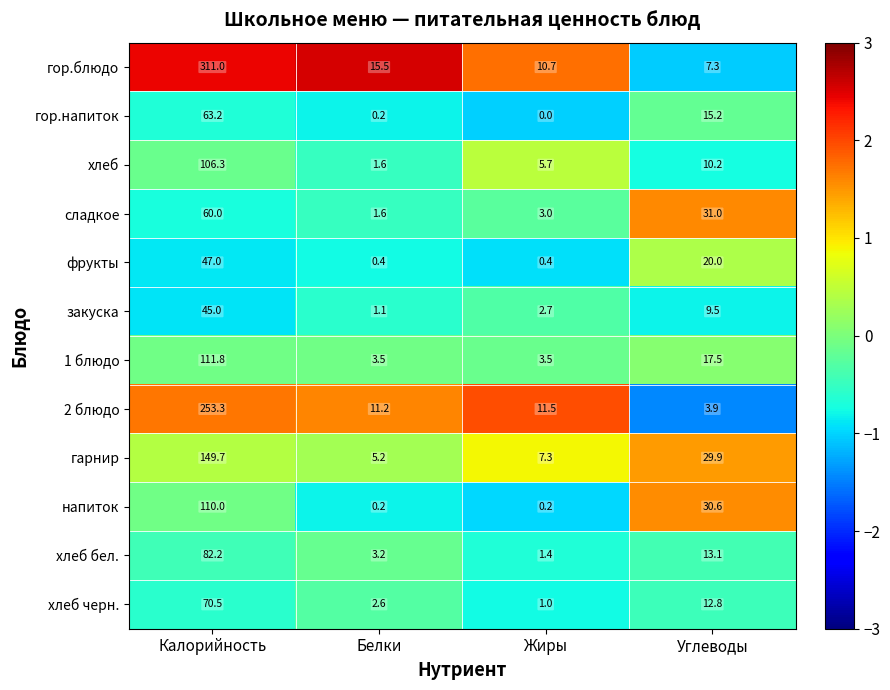

What is the difference between the maximum and minimum values in the 1 блюдо series?

108.3